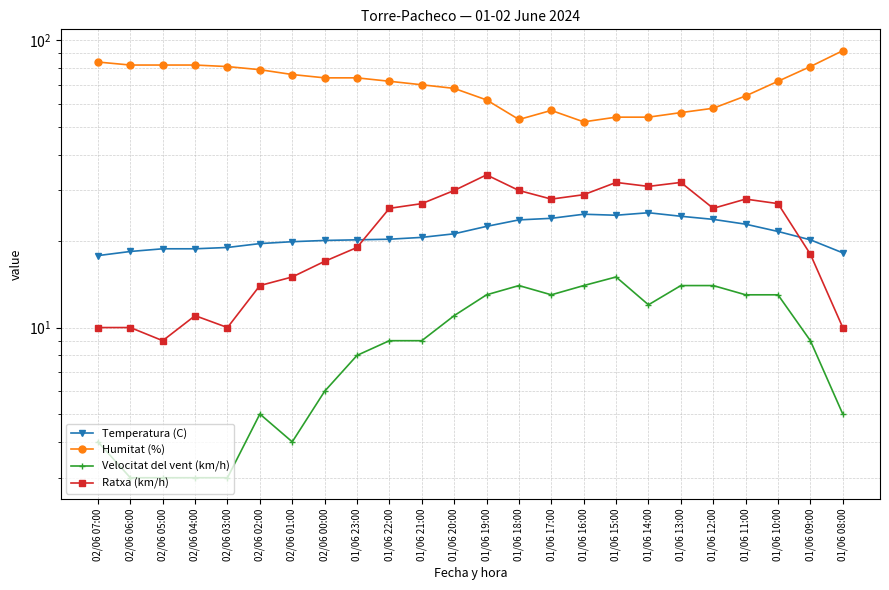

Reading left to right, what are all the values shown in this chart?

Temperatura (C): 17.8	18.4	18.8	18.8	19.0	19.6	19.9	20.1	20.2	20.3	20.6	21.2	22.5	23.7	24.0	24.8	24.6	25.1	24.4	23.8	22.9	21.6	20.2	18.2
Humitat (%): 84.0	82.0	82.0	82.0	81.0	79.0	76.0	74.0	74.0	72.0	70.0	68.0	62.0	53.0	57.0	52.0	54.0	54.0	56.0	58.0	64.0	72.0	81.0	92.0
Velocitat del vent (km/h): 4.0	3.0	3.0	3.0	3.0	5.0	4.0	6.0	8.0	9.0	9.0	11.0	13.0	14.0	13.0	14.0	15.0	12.0	14.0	14.0	13.0	13.0	9.0	5.0
Ratxa (km/h): 10.0	10.0	9.0	11.0	10.0	14.0	15.0	17.0	19.0	26.0	27.0	30.0	34.0	30.0	28.0	29.0	32.0	31.0	32.0	26.0	28.0	27.0	18.0	10.0